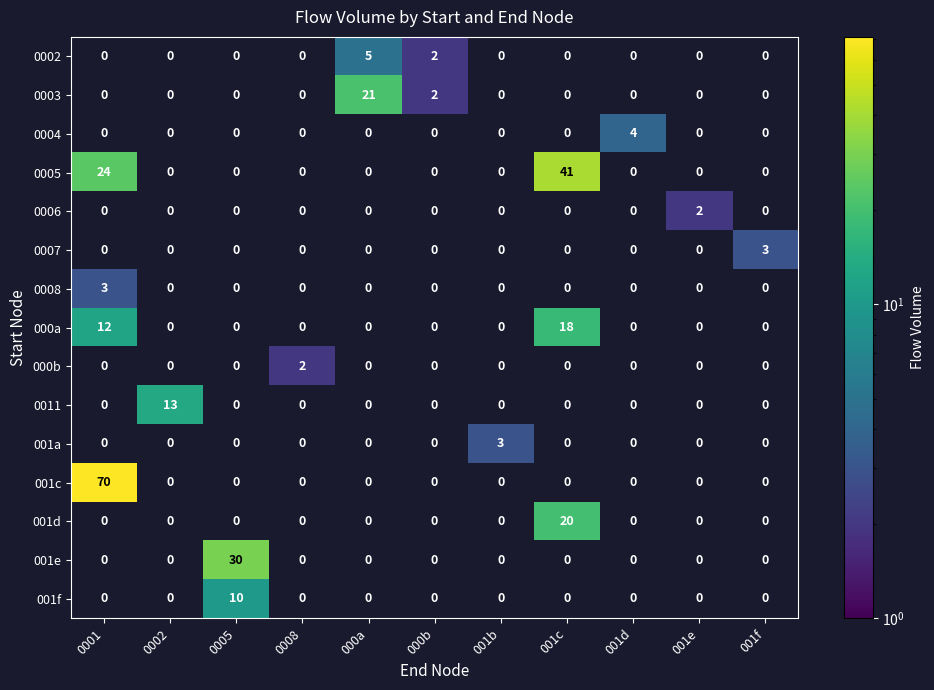

Which category has the highest value in the 001e series?

0005